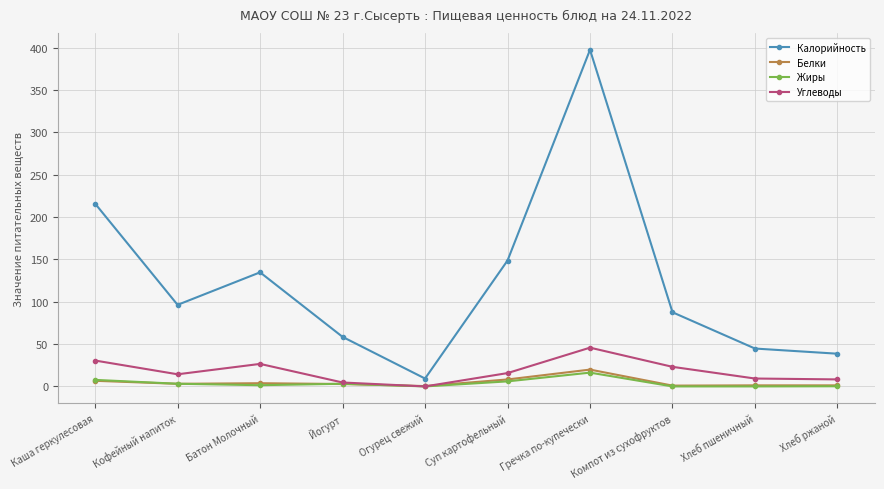

Where is the first local minimum for Калорийность?

Кофейный напиток